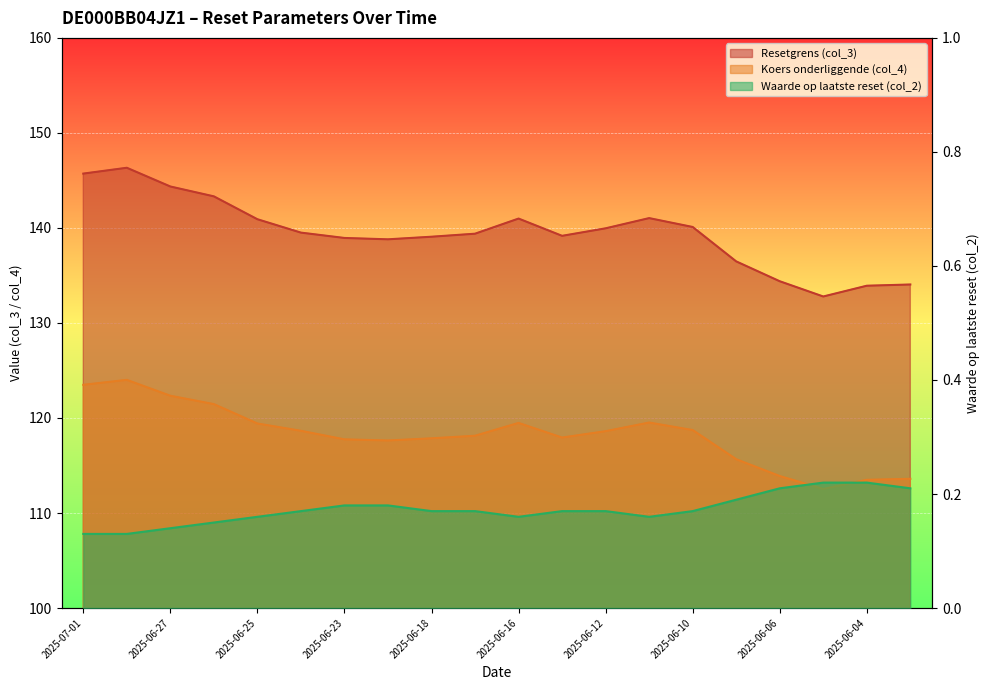

How many categories are shown in the chart?

20